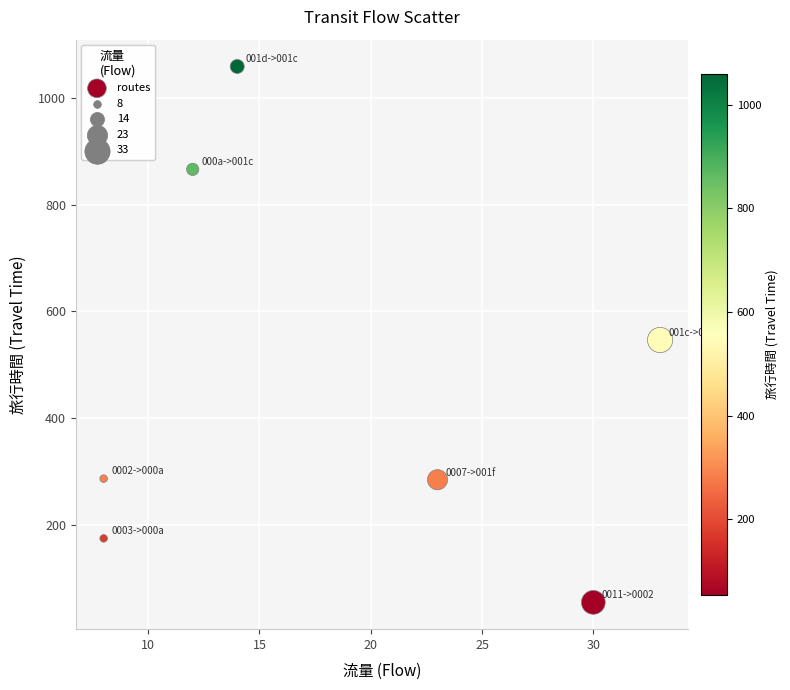

What is the range of X values (max minus min)?

25